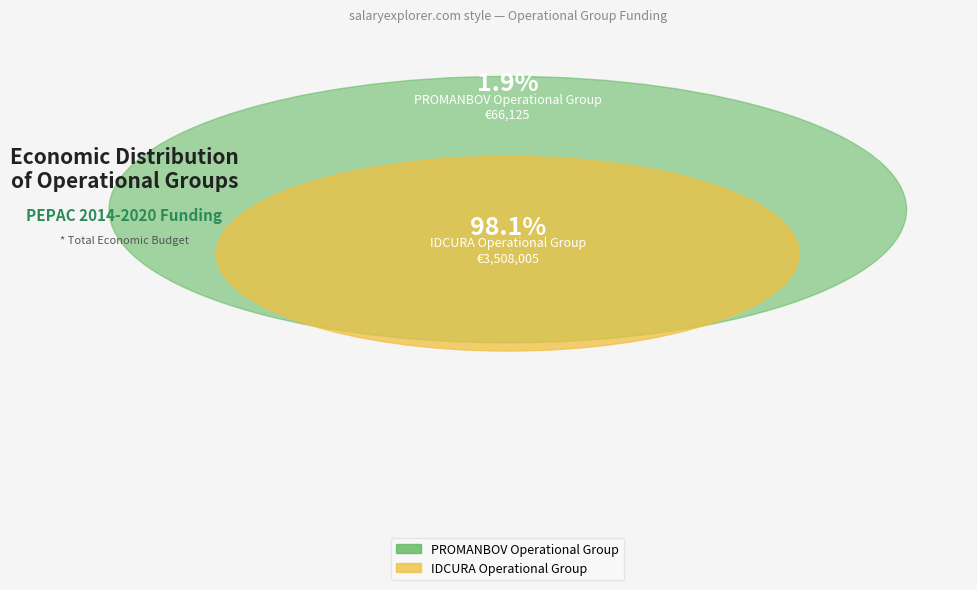

True or false: PROMANBOV Operational Group accounts for 1% of the total.

False